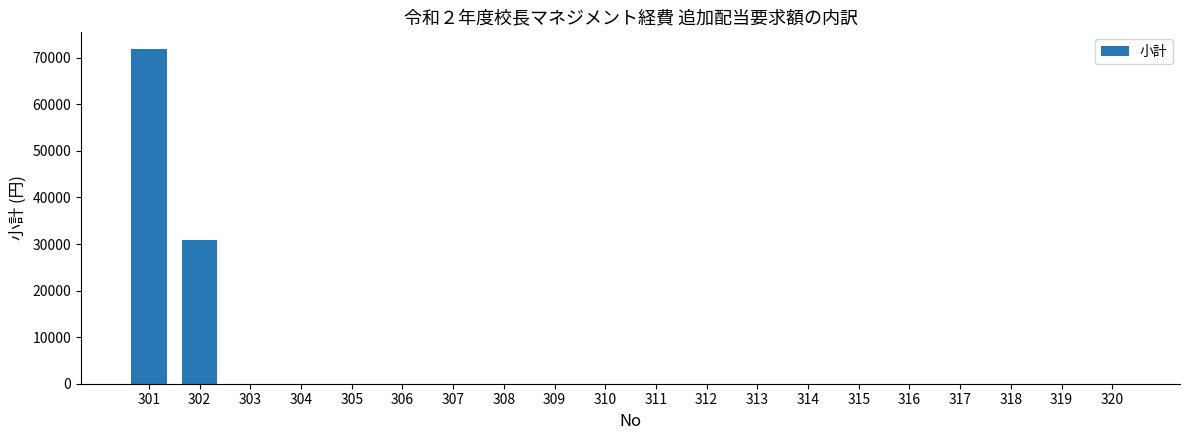

Is it true that the value at 304 is -30319?

False